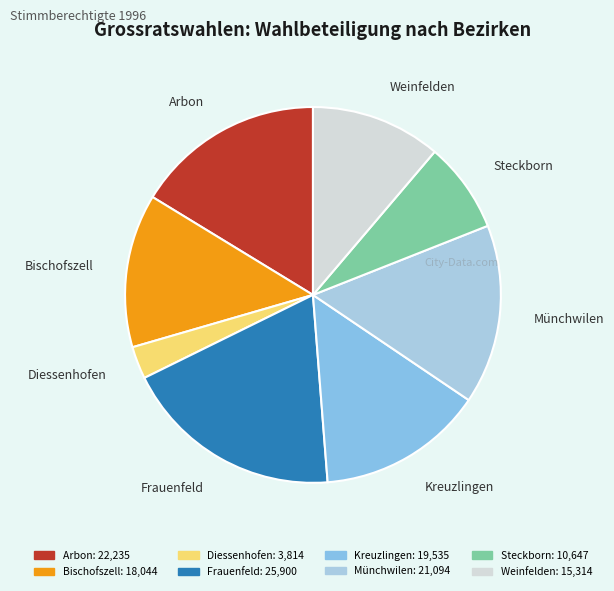

Does any single category account for the majority?

No